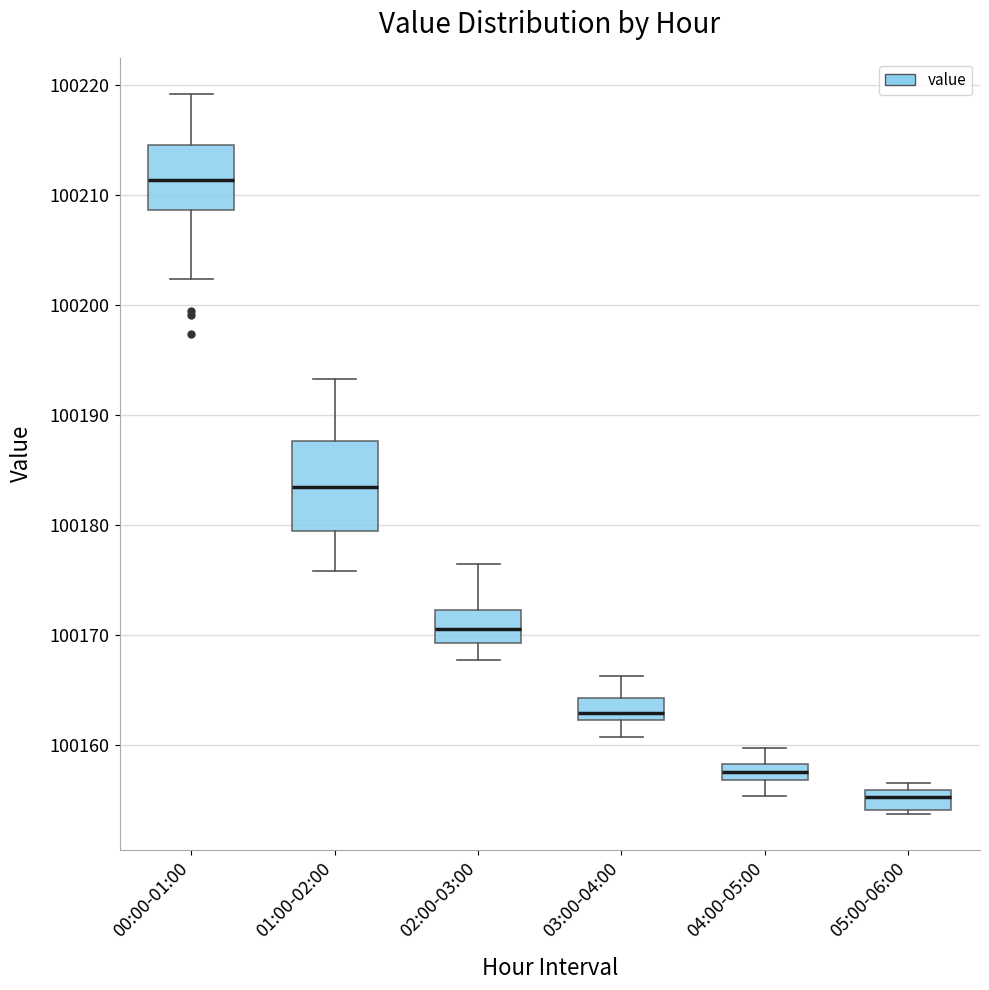

Which box's median line is the highest?

00:00-01:00